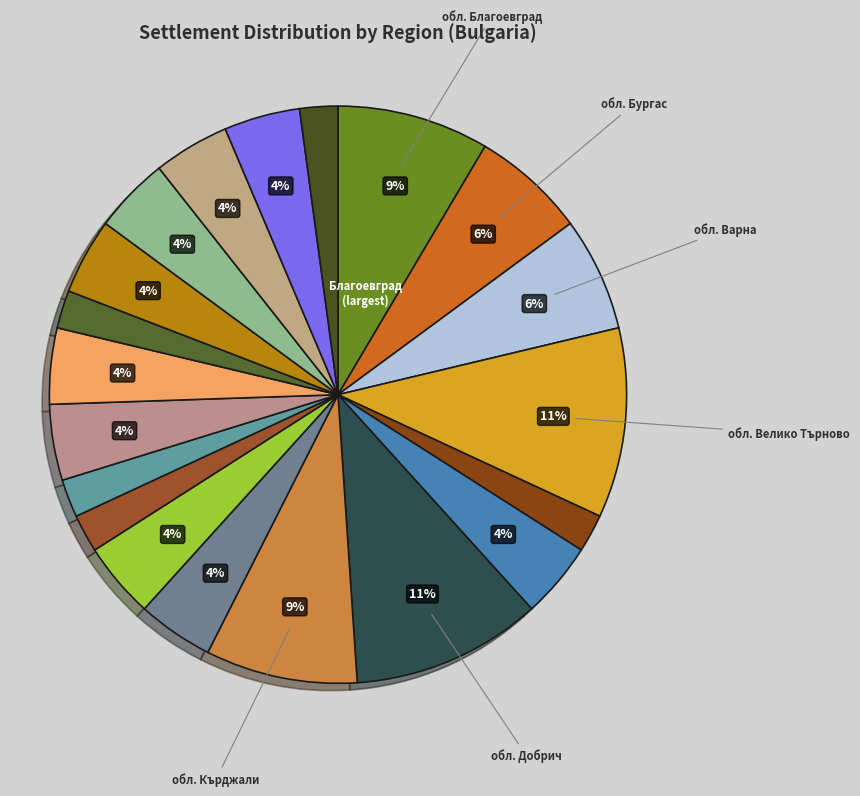

Count the number of slices in the pie.

20